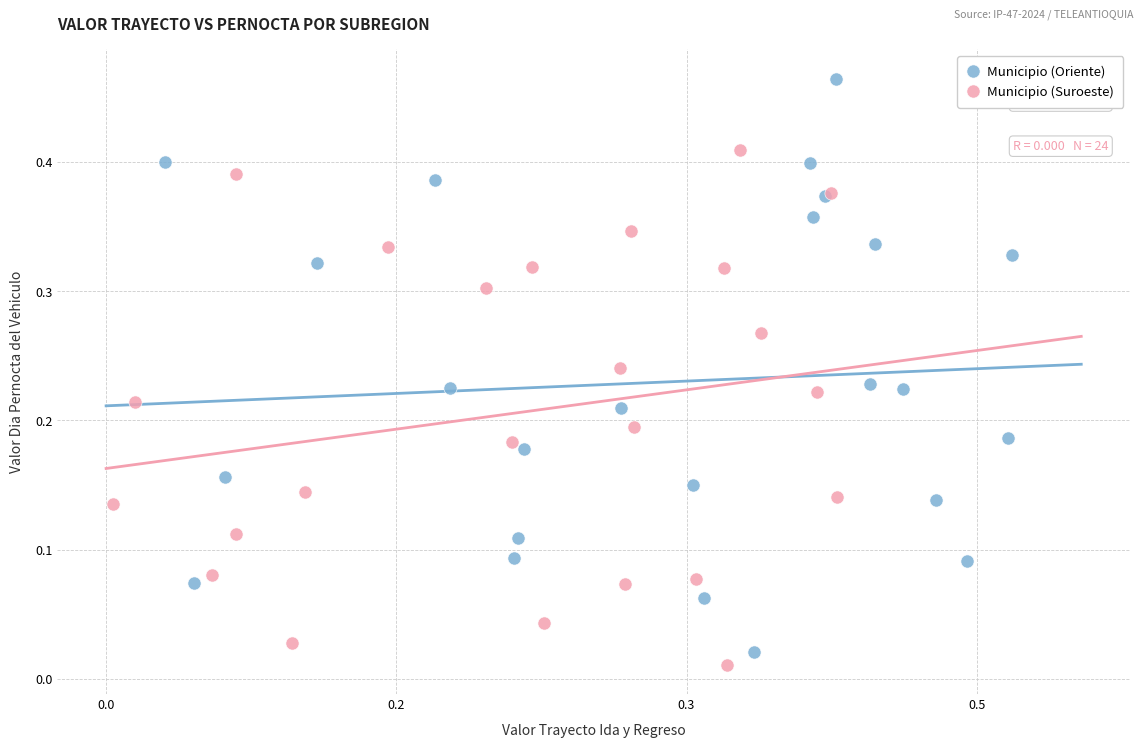

Which series has the largest Y range (max minus min)?

Municipio (Oriente)